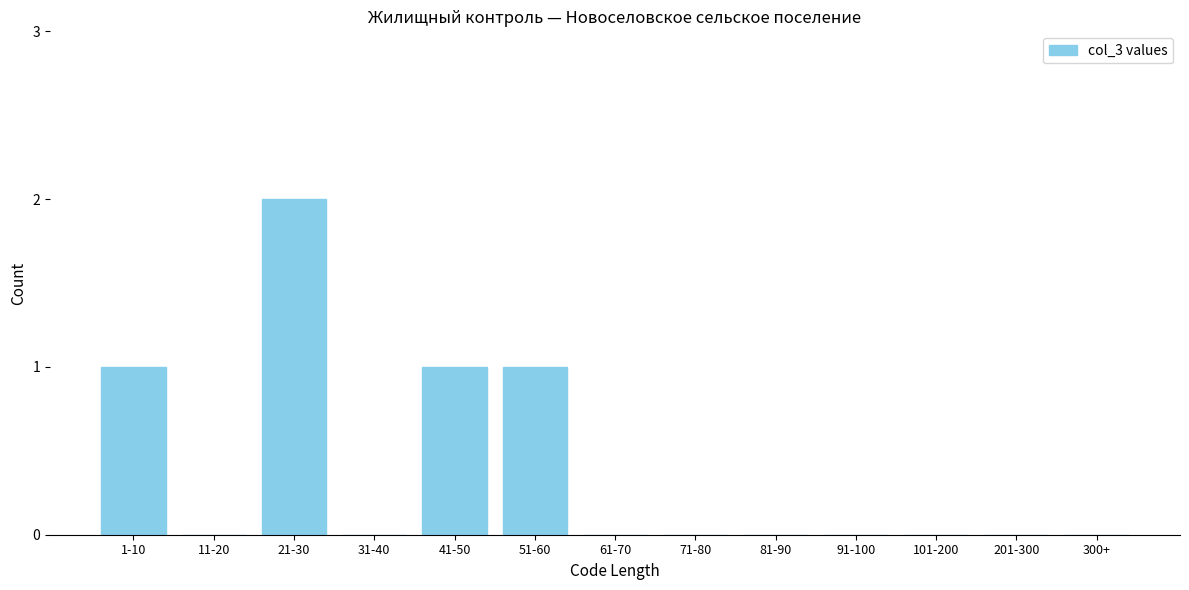

Reading left to right, transcribe all the data shown in this chart.

1-10=1	11-20=0	21-30=2	31-40=0	41-50=1	51-60=1	61-70=0	71-80=0	81-90=0	91-100=0	101-200=0	201-300=0	300+=0